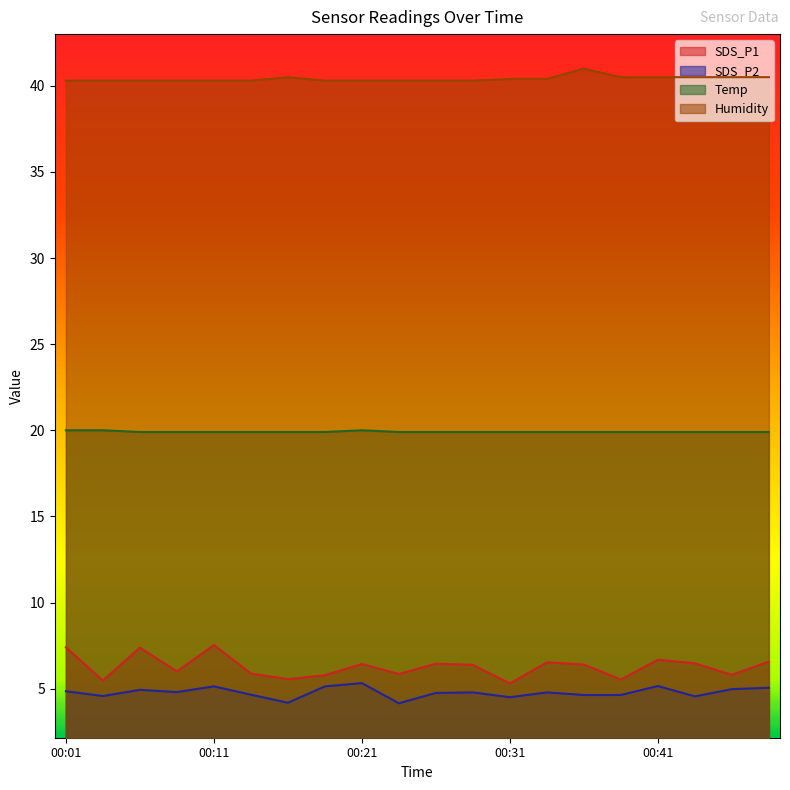

What is the highest value of the Temp series?

20.0